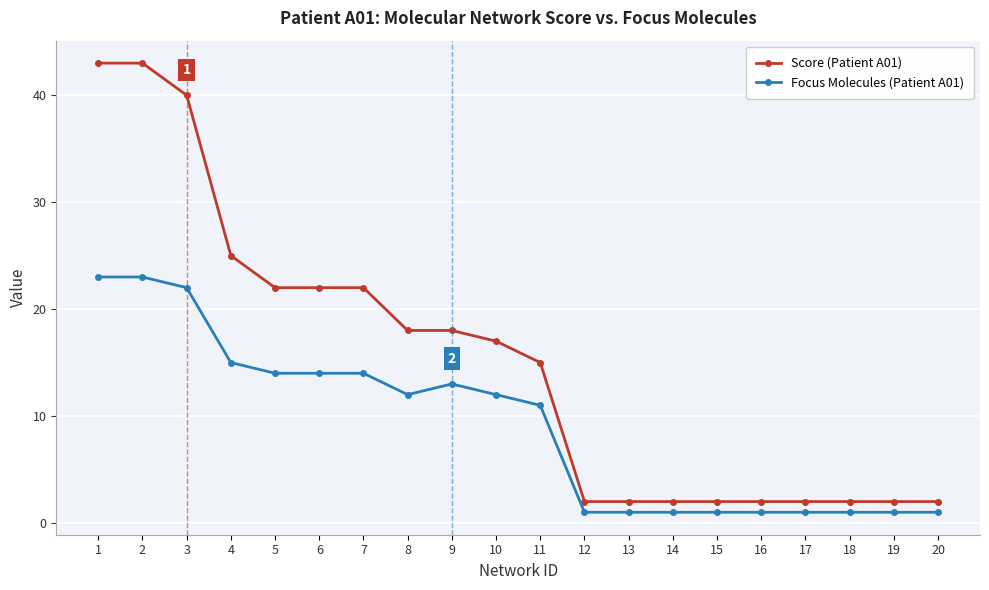

How many data points in Focus Molecules (Patient A01) are less than 12?

10